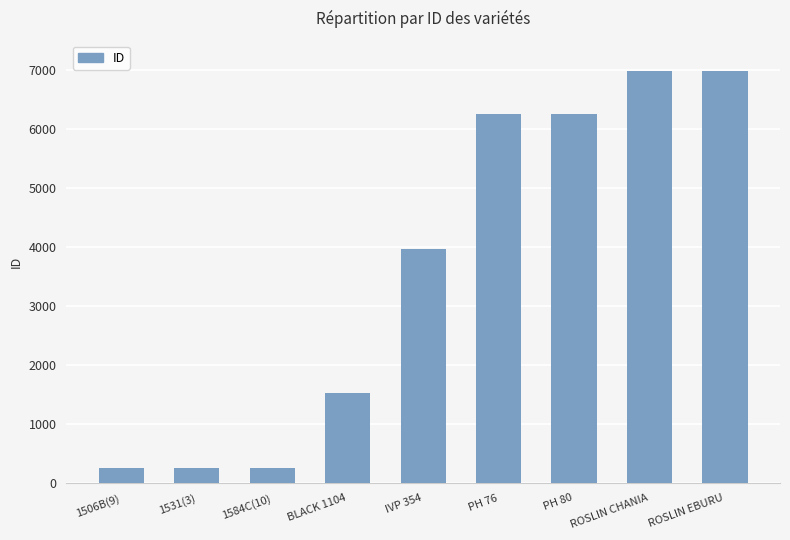

What is the ratio of the value at ROSLIN CHANIA to the value at 1531(3)?

27.6